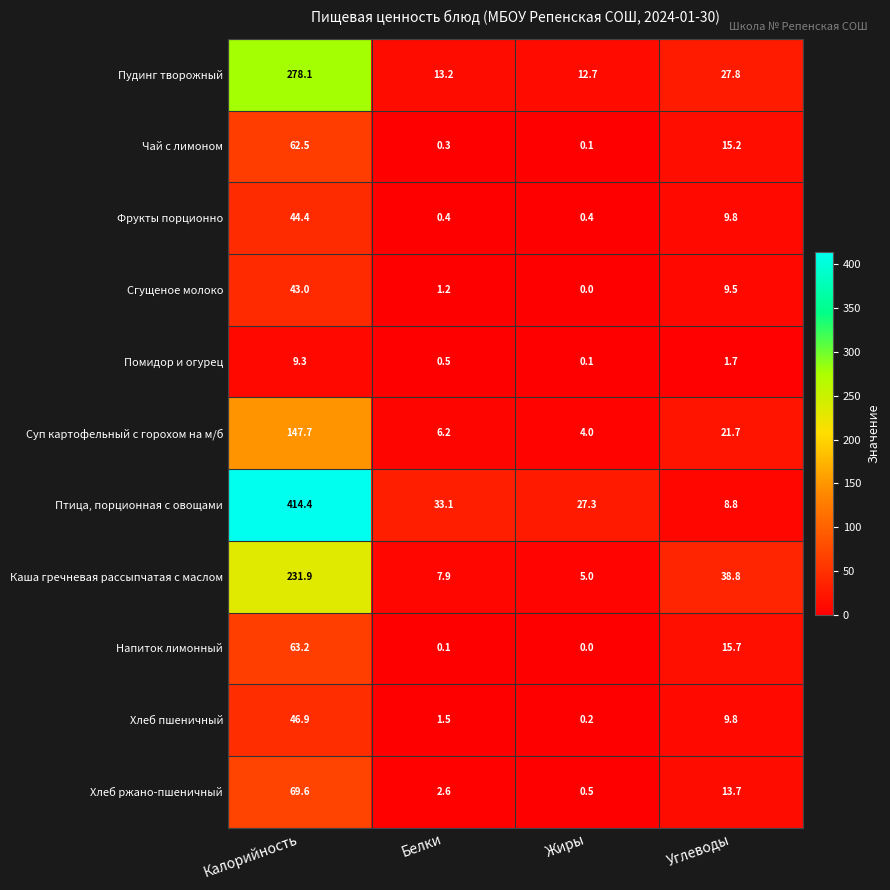

How many series are shown in this chart?

11